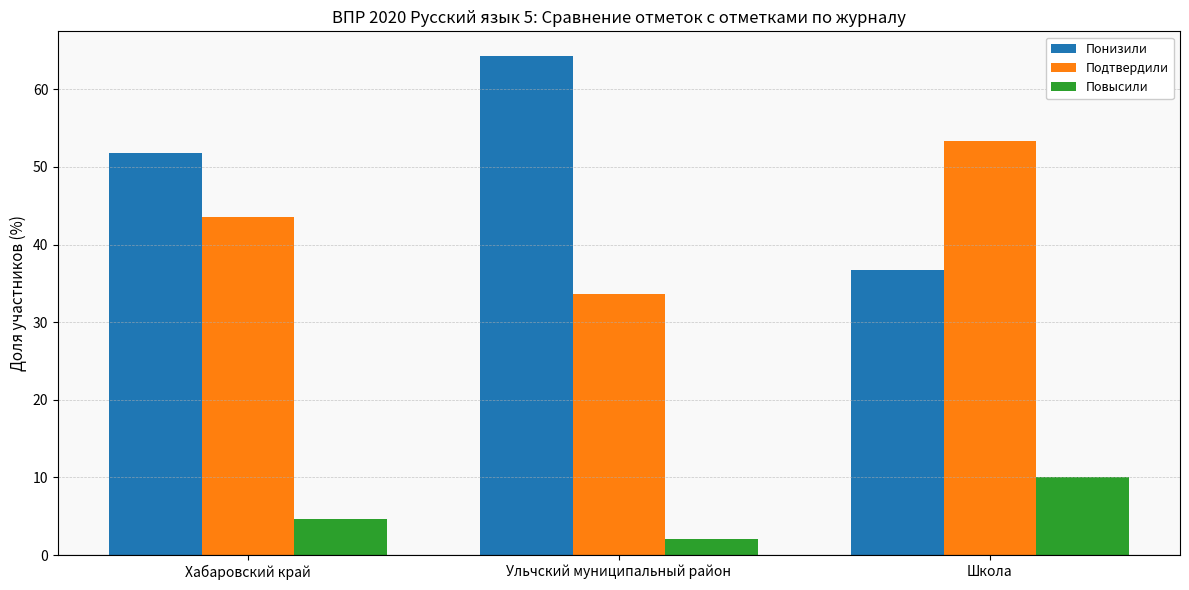

True or false: Подтвердили has a value of 43.6 at Хабаровский край.

True